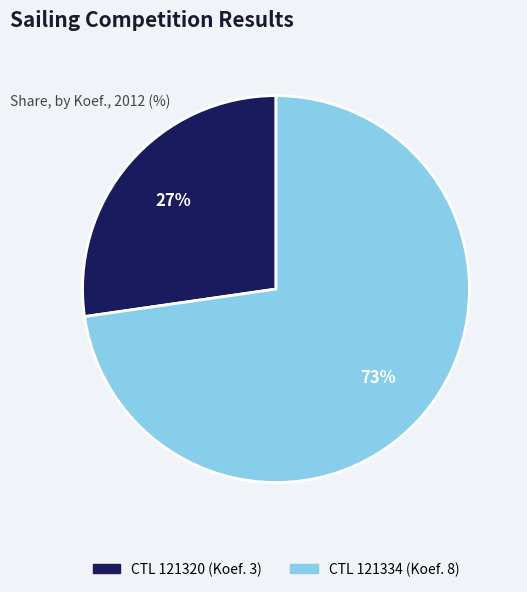

Is there a majority slice in this chart?

Yes